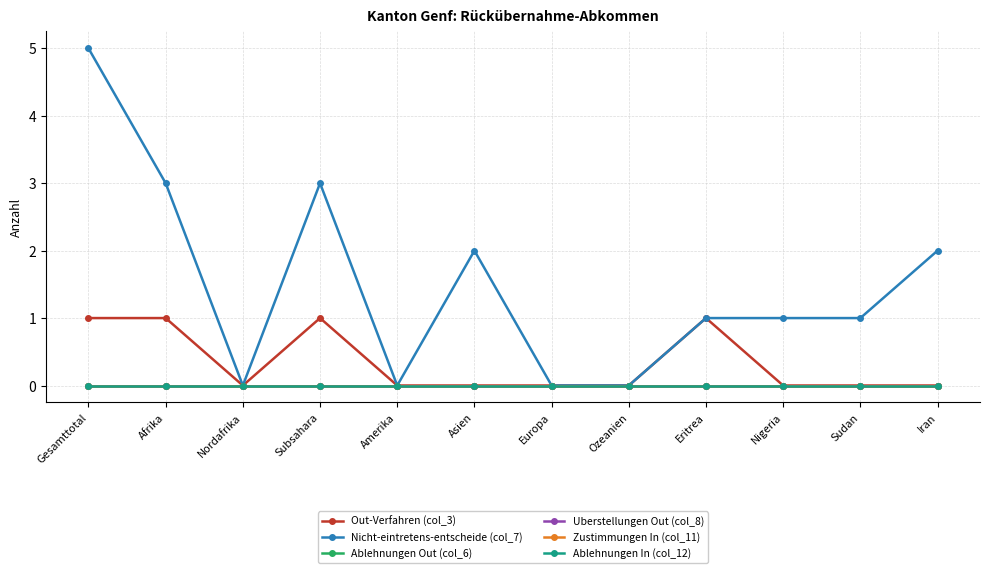

The Ablehnungen In (col_12) series shows 0 at Europa. True or false?

True